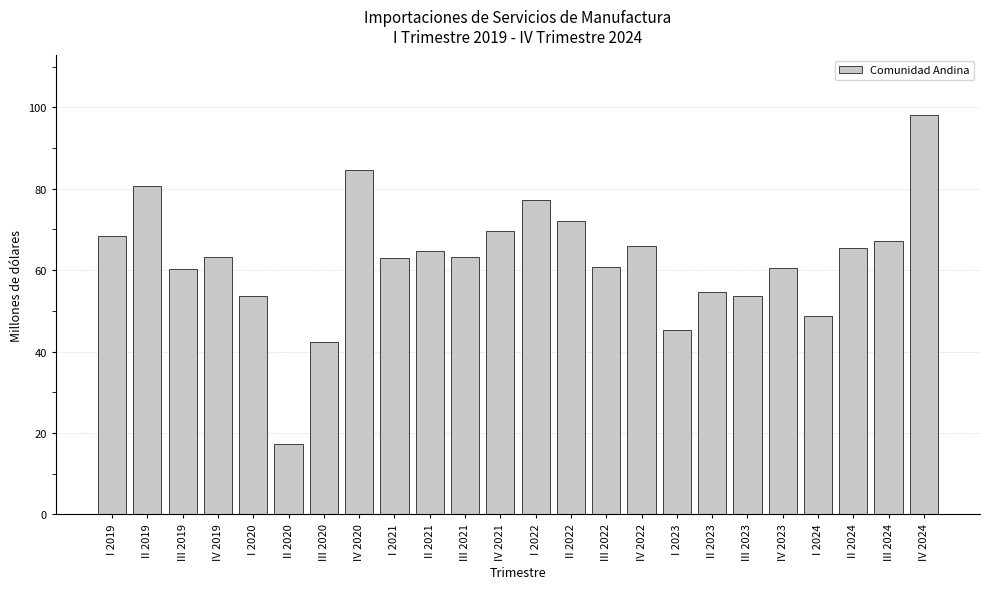

How many bars are there in total?

24